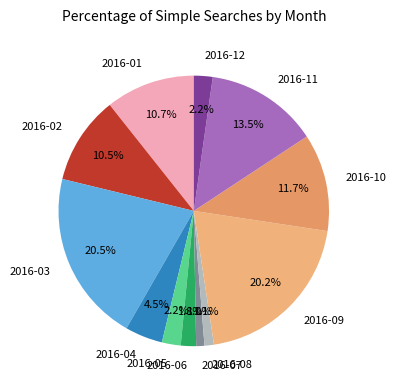

To the nearest percent, what is the difference between the 2016-10 and 2016-02 slice percentages?

1%